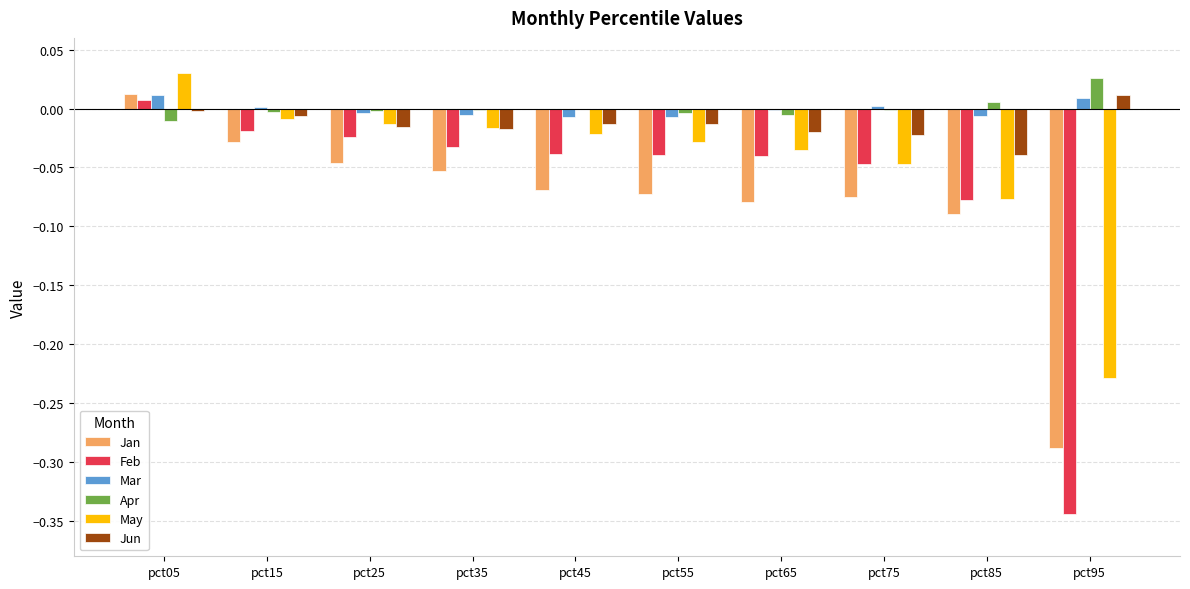

The value of Jan at pct25 is -0.1. True or false?

False